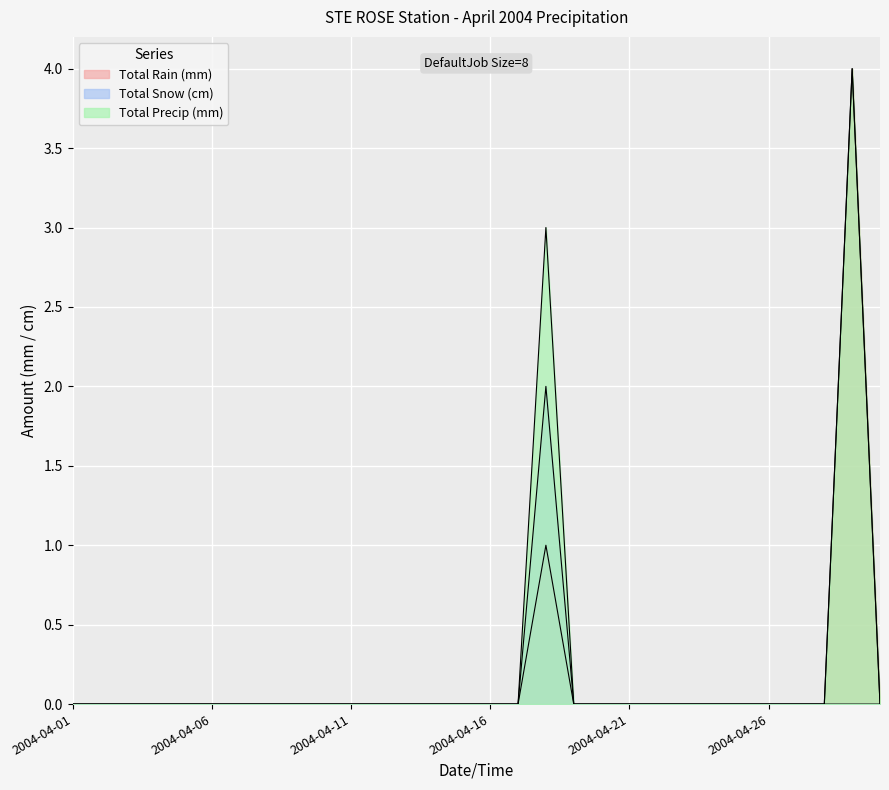

What is the highest value of the Total Precip (mm) series?

4